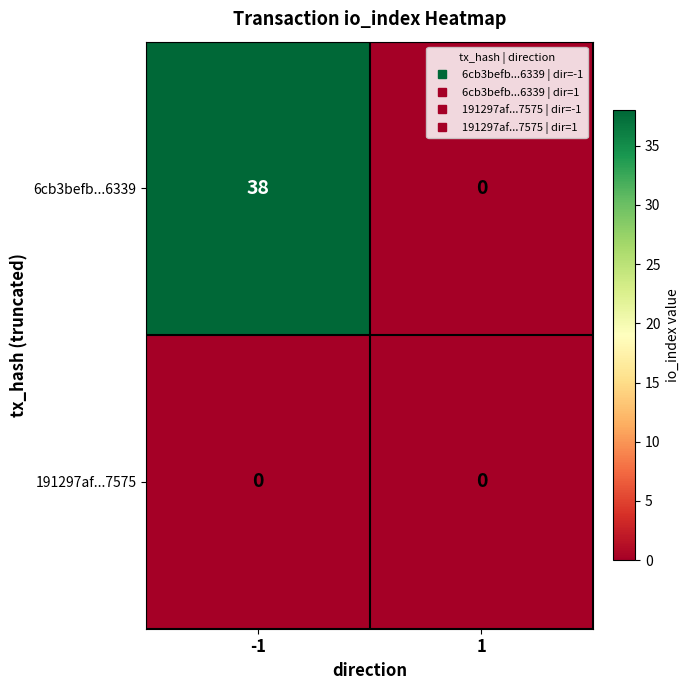

Which series has the largest total across all categories?

6cb3befb...6339